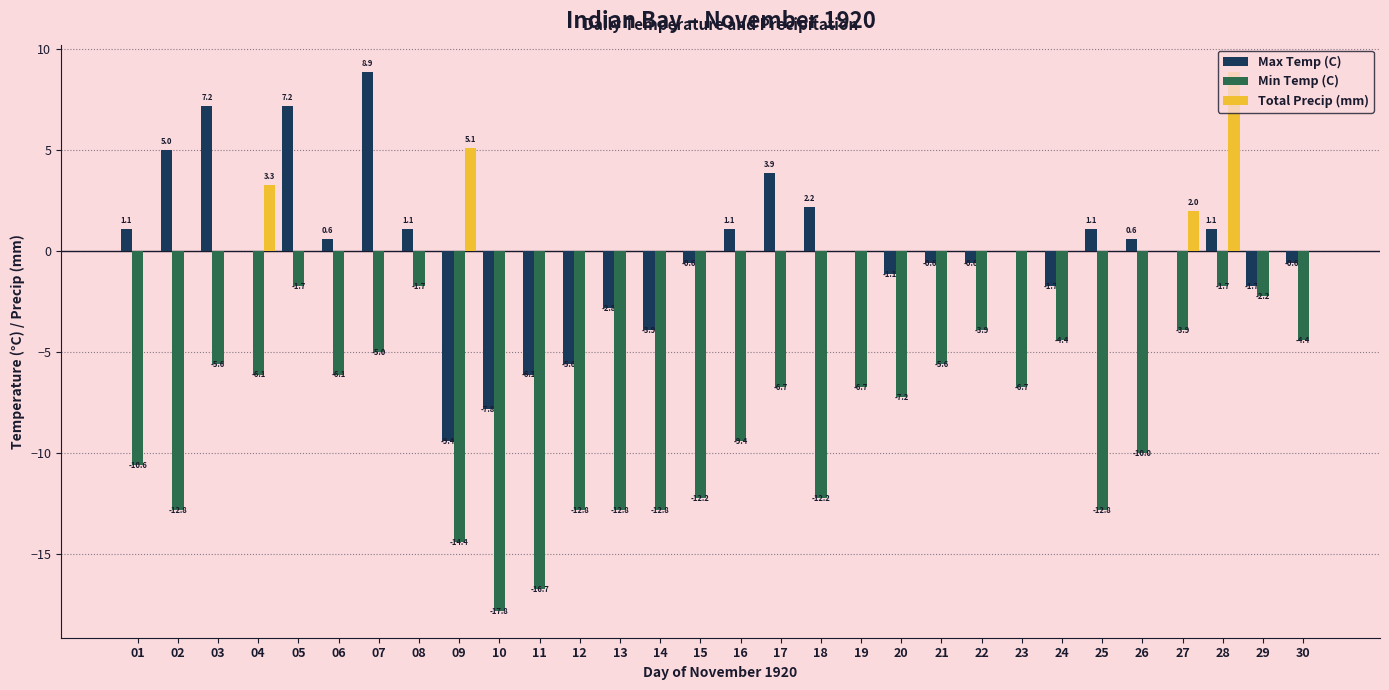

At which label does Max Temp (C) reach its peak?

07